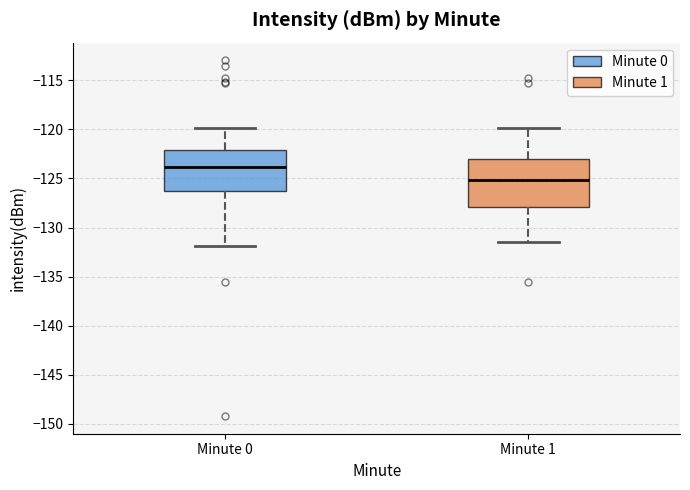

Which box has the highest median line?

Minute 0